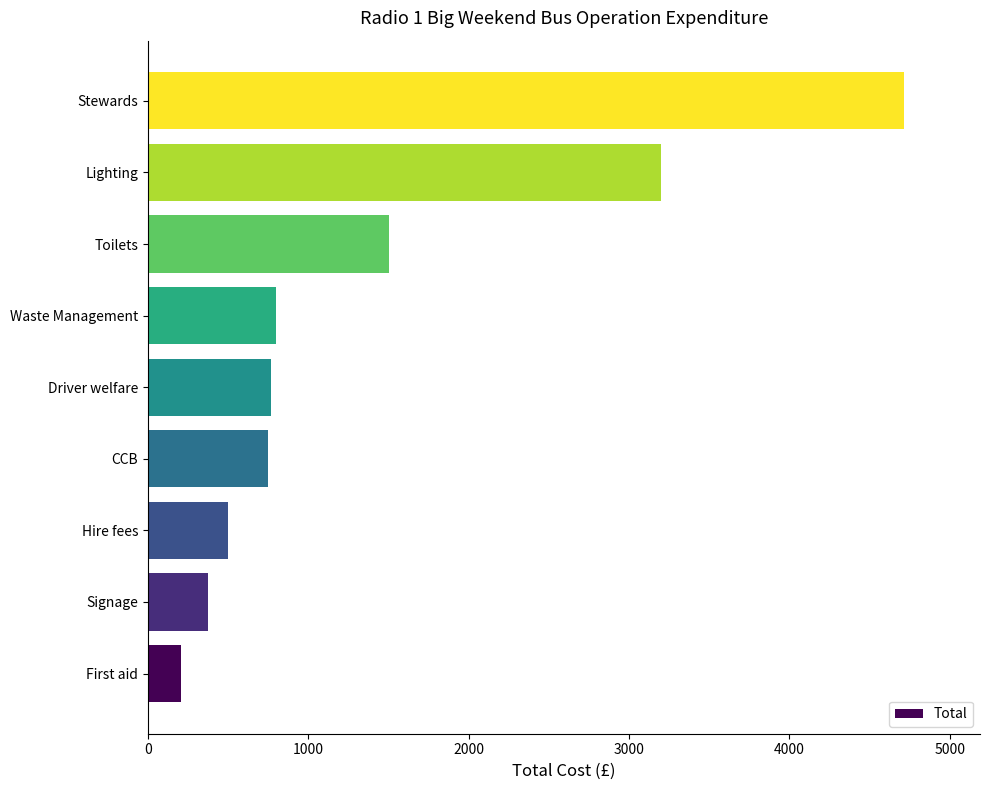

Between Toilets and CCB, which is larger?

Toilets